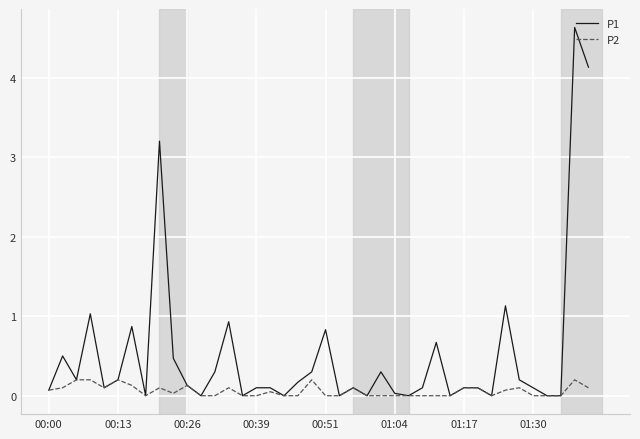

What is the sum of all P2 values?

2.4